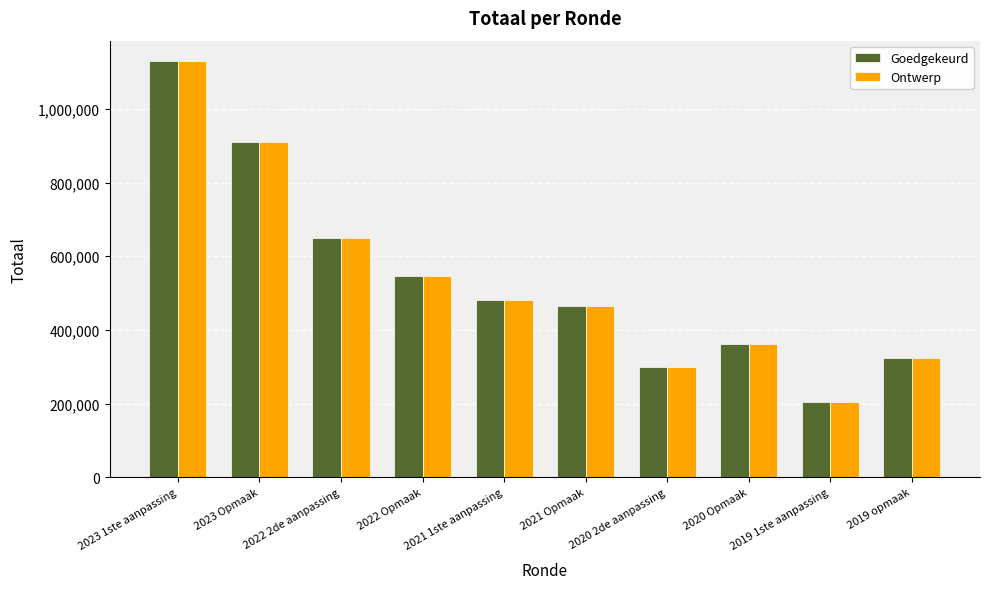

Reading left to right, what are all the values shown in this chart?

Goedgekeurd: 2023 1ste aanpassing=1129388	2023 Opmaak=911727	2022 2de aanpassing=650851	2022 Opmaak=547296	2021 1ste aanpassing=481945	2021 Opmaak=466182	2020 2de aanpassing=298347	2020 Opmaak=361662	2019 1ste aanpassing=204903	2019 opmaak=324617
Ontwerp: 2023 1ste aanpassing=1129388	2023 Opmaak=911621	2022 2de aanpassing=650851	2022 Opmaak=547125	2021 1ste aanpassing=481945	2021 Opmaak=466182	2020 2de aanpassing=298347	2020 Opmaak=361662	2019 1ste aanpassing=204903	2019 opmaak=324617